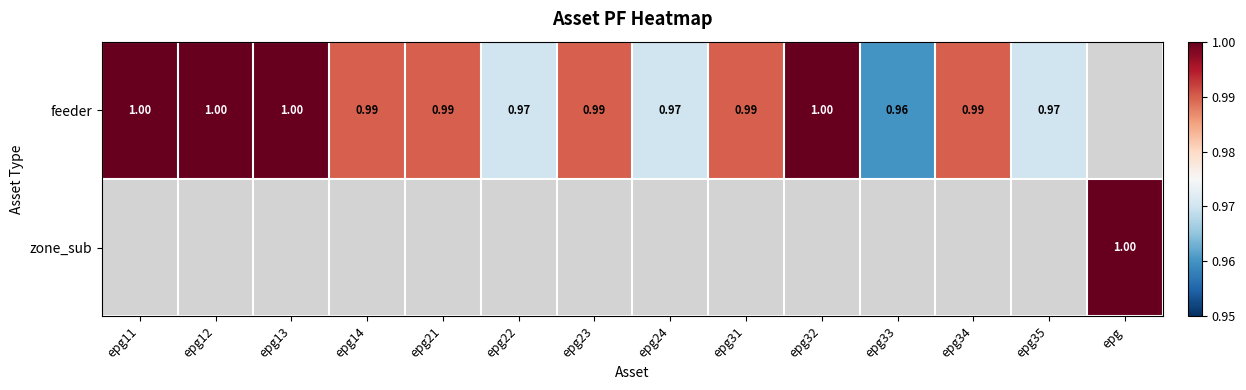

List the series in order of their peak value, lowest first.

feeder, zone_sub